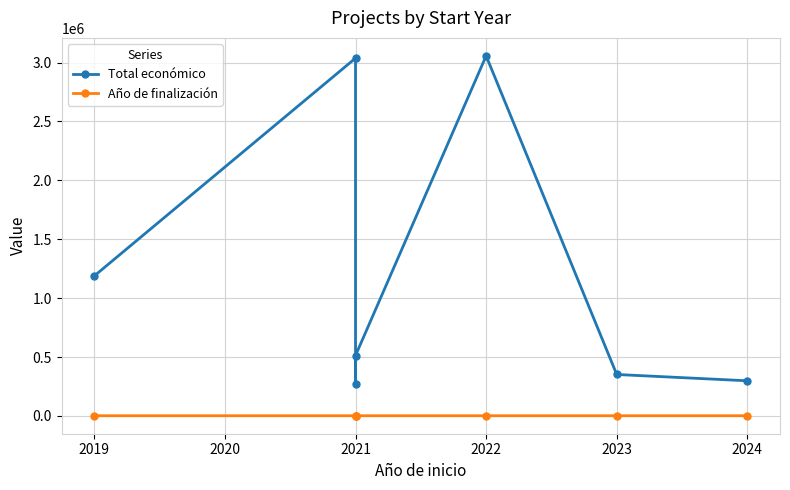

How many lines are shown in the chart?

2